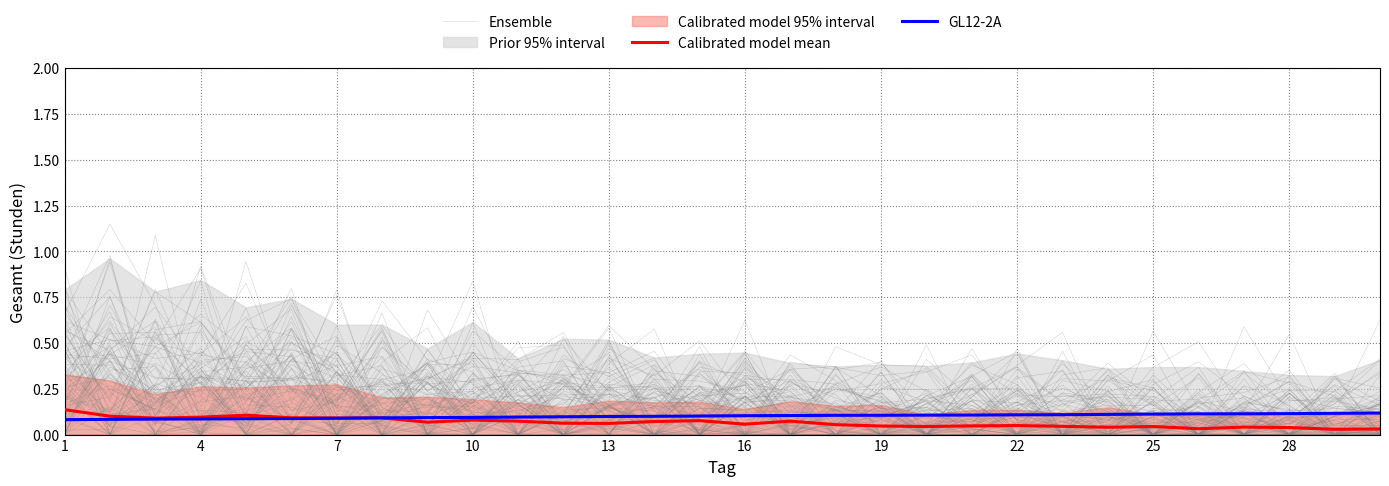

What is the average value of the Calibrated model mean series?

0.1